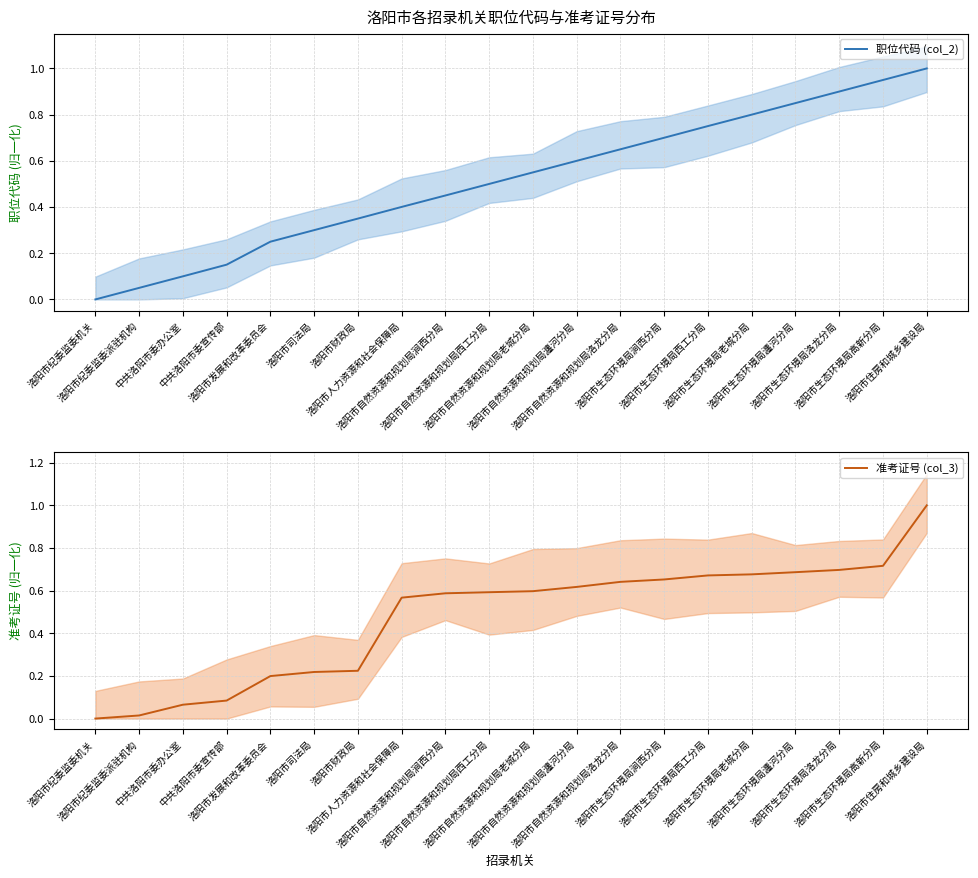

Rank the series by their average value, from highest to lowest.

职位代码 (col_2), 准考证号 (col_3)